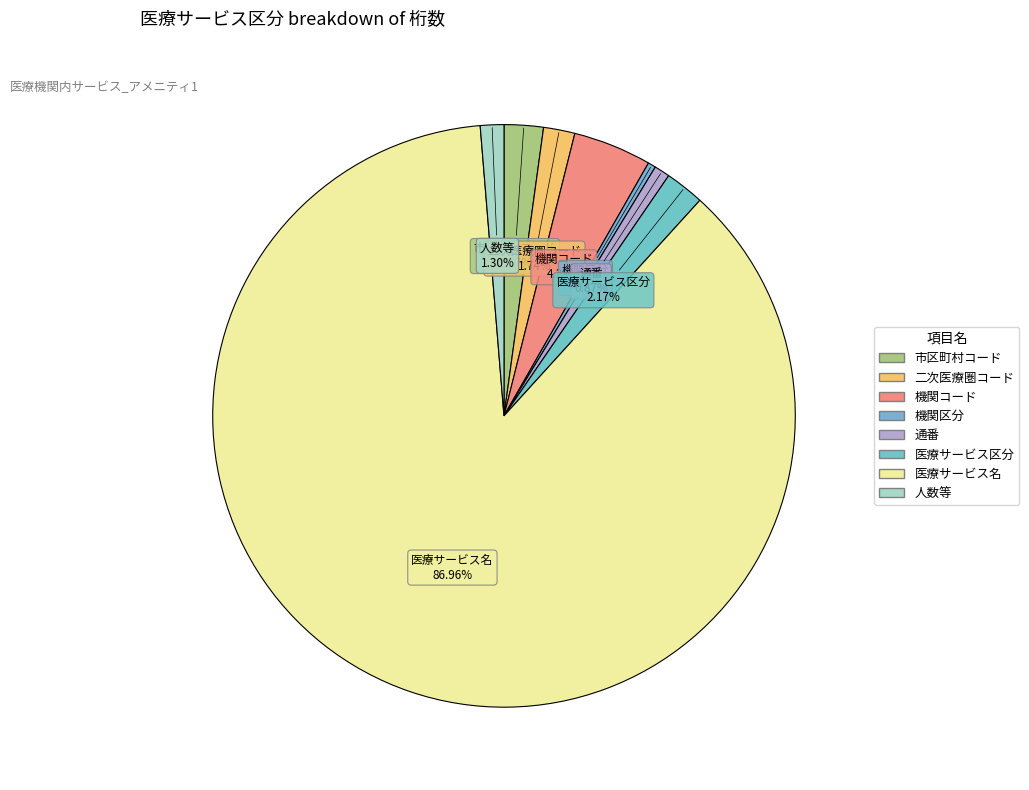

True or false: 機関コード accounts for 4% of the total.

True